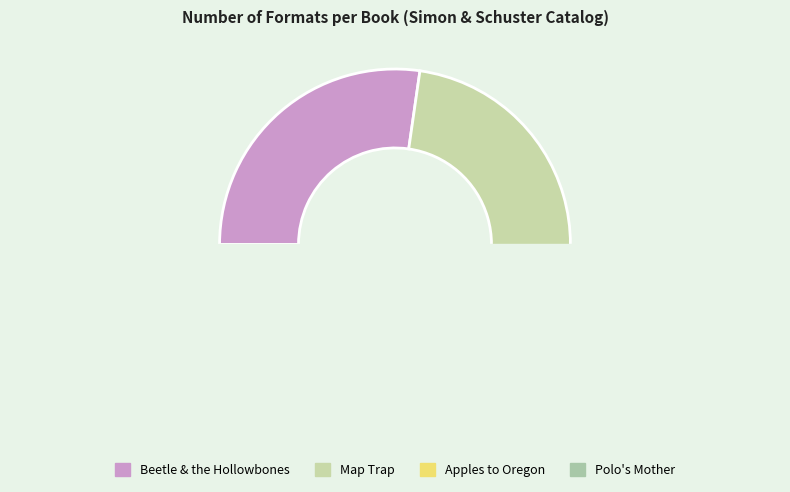

Which has a higher value, Polo's Mother or Beetle & the Hollowbones?

Beetle & the Hollowbones